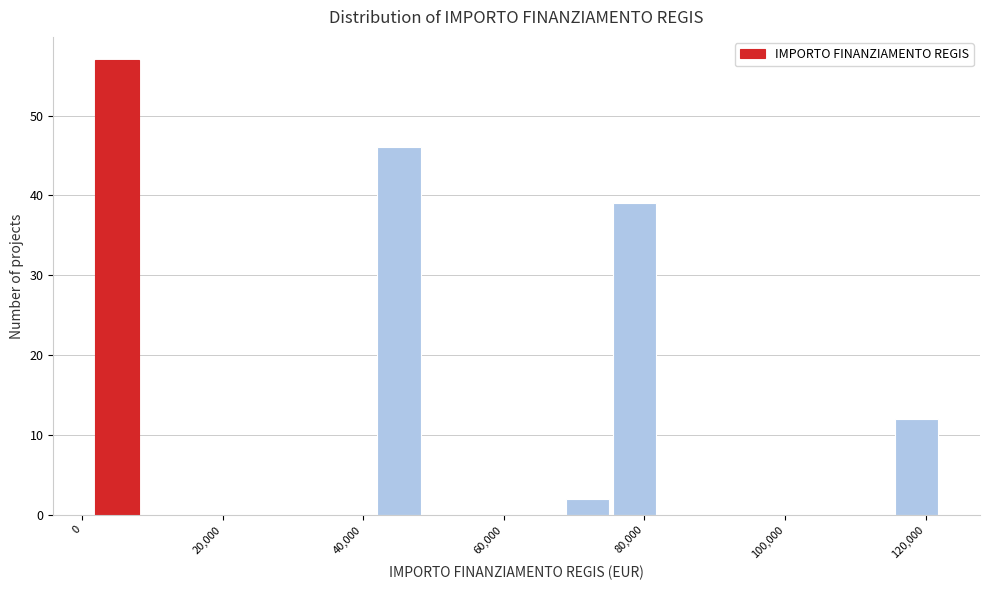

Around what value on the x-axis is the tallest bar? Give the approximate position of its centre, as read against the axis.

6000